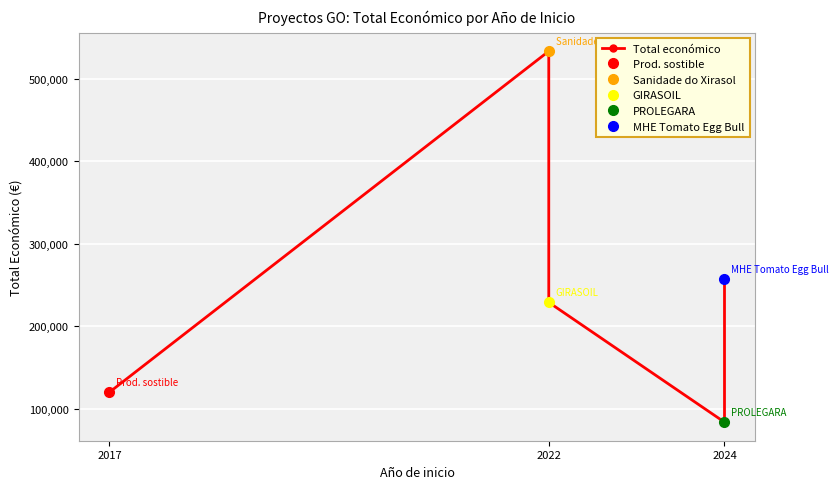

Between 2022 and 2024, which is larger?

2022